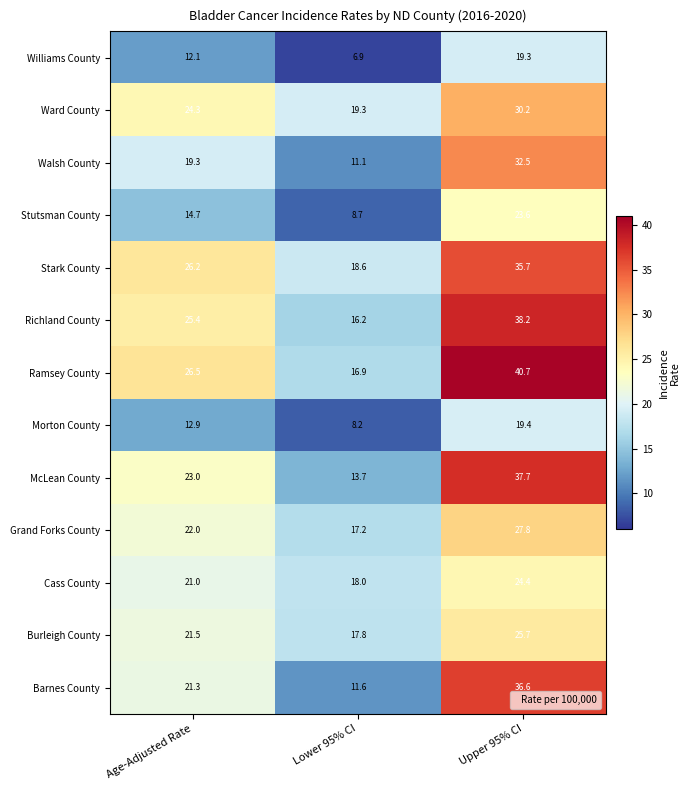

How many distinct data groups are displayed?

13